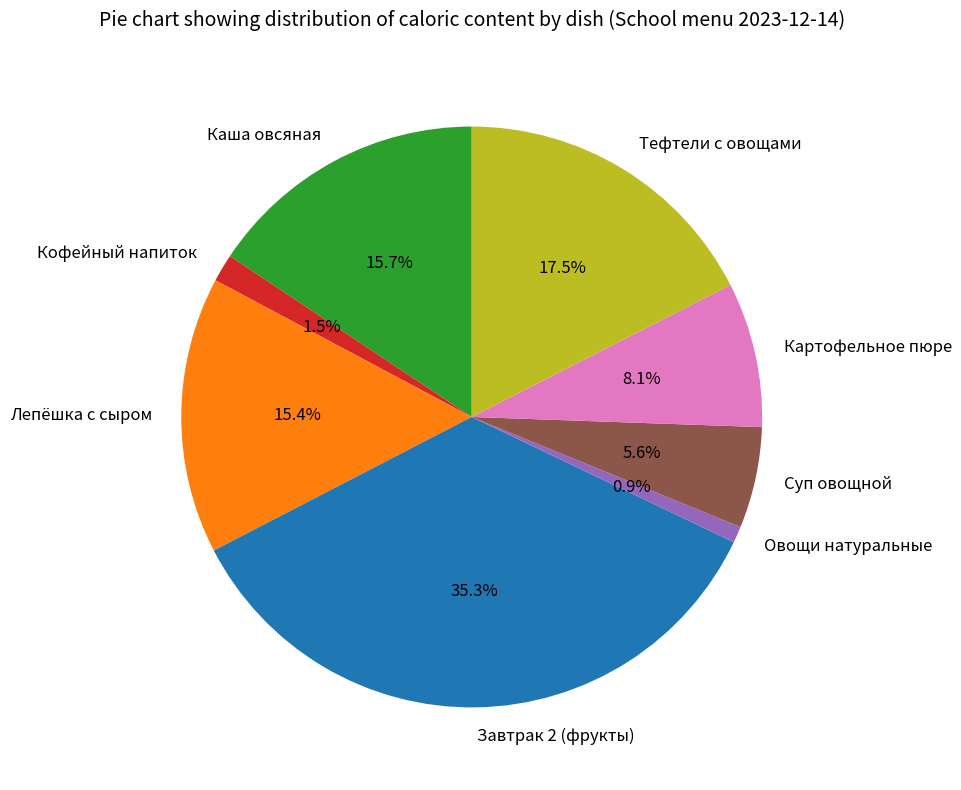

The Кофейный напиток slice represents 7% of the pie. True or false?

False